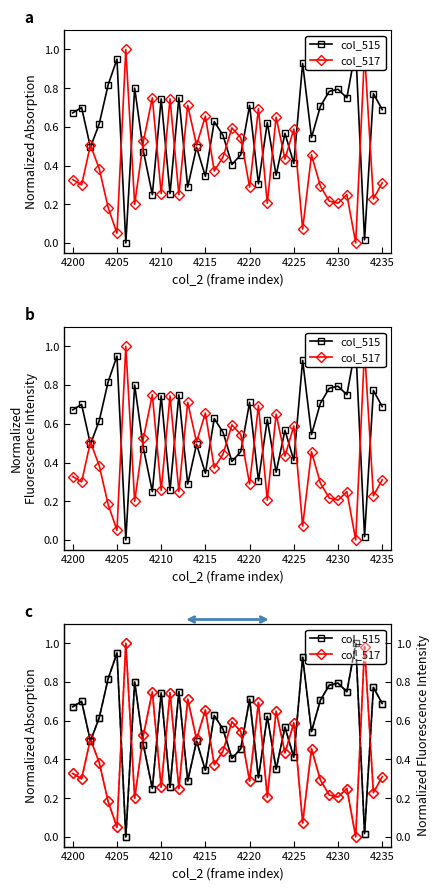

Reading left to right, list all the values displayed in this chart.

col_515: 0.7	0.7	0.5	0.6	0.8	0.9	0.0	0.8	0.5	0.2	0.7	0.3	0.8	0.3	0.5	0.3	0.6	0.6	0.4	0.5	0.7	0.3	0.6	0.3	0.6	0.4	0.9	0.5	0.7	0.8	0.8	0.8	1.0	0.0	0.8	0.7
col_517: 0.3	0.3	0.5	0.4	0.2	0.1	1.0	0.2	0.5	0.8	0.3	0.7	0.2	0.7	0.5	0.7	0.4	0.4	0.6	0.5	0.3	0.7	0.2	0.7	0.4	0.6	0.1	0.5	0.3	0.2	0.2	0.2	0.0	1.0	0.2	0.3
col_515_r: 0.7	0.7	0.5	0.6	0.8	0.9	0.0	0.8	0.5	0.2	0.7	0.3	0.8	0.3	0.5	0.3	0.6	0.6	0.4	0.5	0.7	0.3	0.6	0.3	0.6	0.4	0.9	0.5	0.7	0.8	0.8	0.8	1.0	0.0	0.8	0.7
col_517_r: 0.3	0.3	0.5	0.4	0.2	0.1	1.0	0.2	0.5	0.8	0.3	0.7	0.2	0.7	0.5	0.7	0.4	0.4	0.6	0.5	0.3	0.7	0.2	0.7	0.4	0.6	0.1	0.5	0.3	0.2	0.2	0.2	0.0	1.0	0.2	0.3